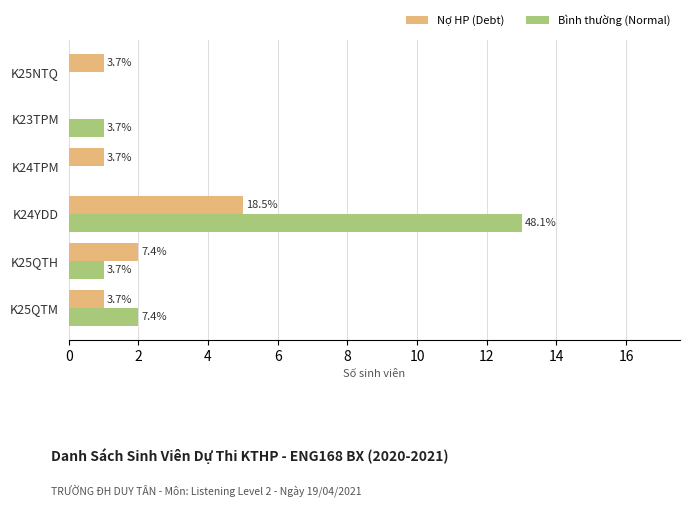

What is the average value of the Bình thường (Normal) series?

3